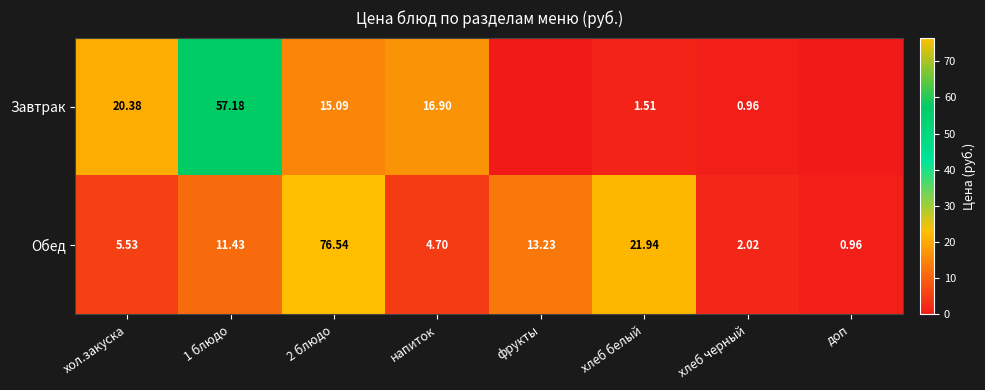

Is the value of Обед at хлеб белый greater than the value of Завтрак at напиток?

Yes